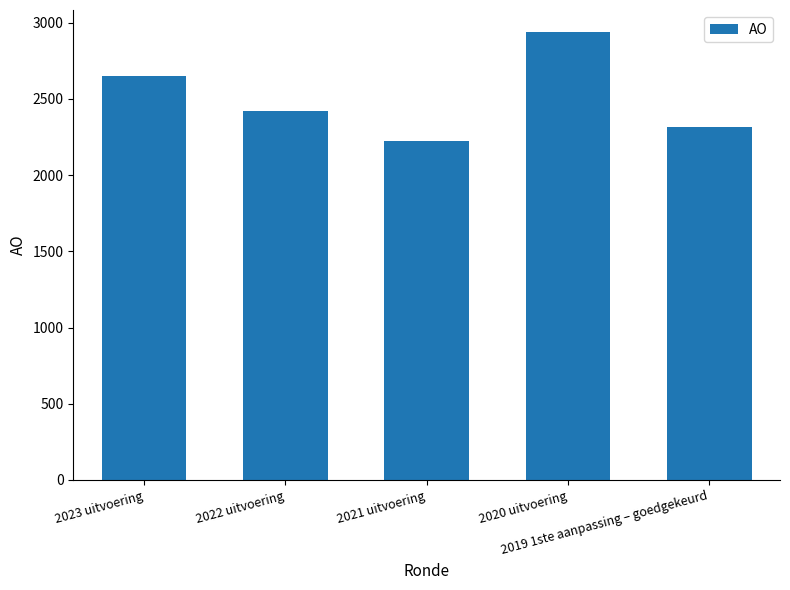

Are the bars horizontal?

No